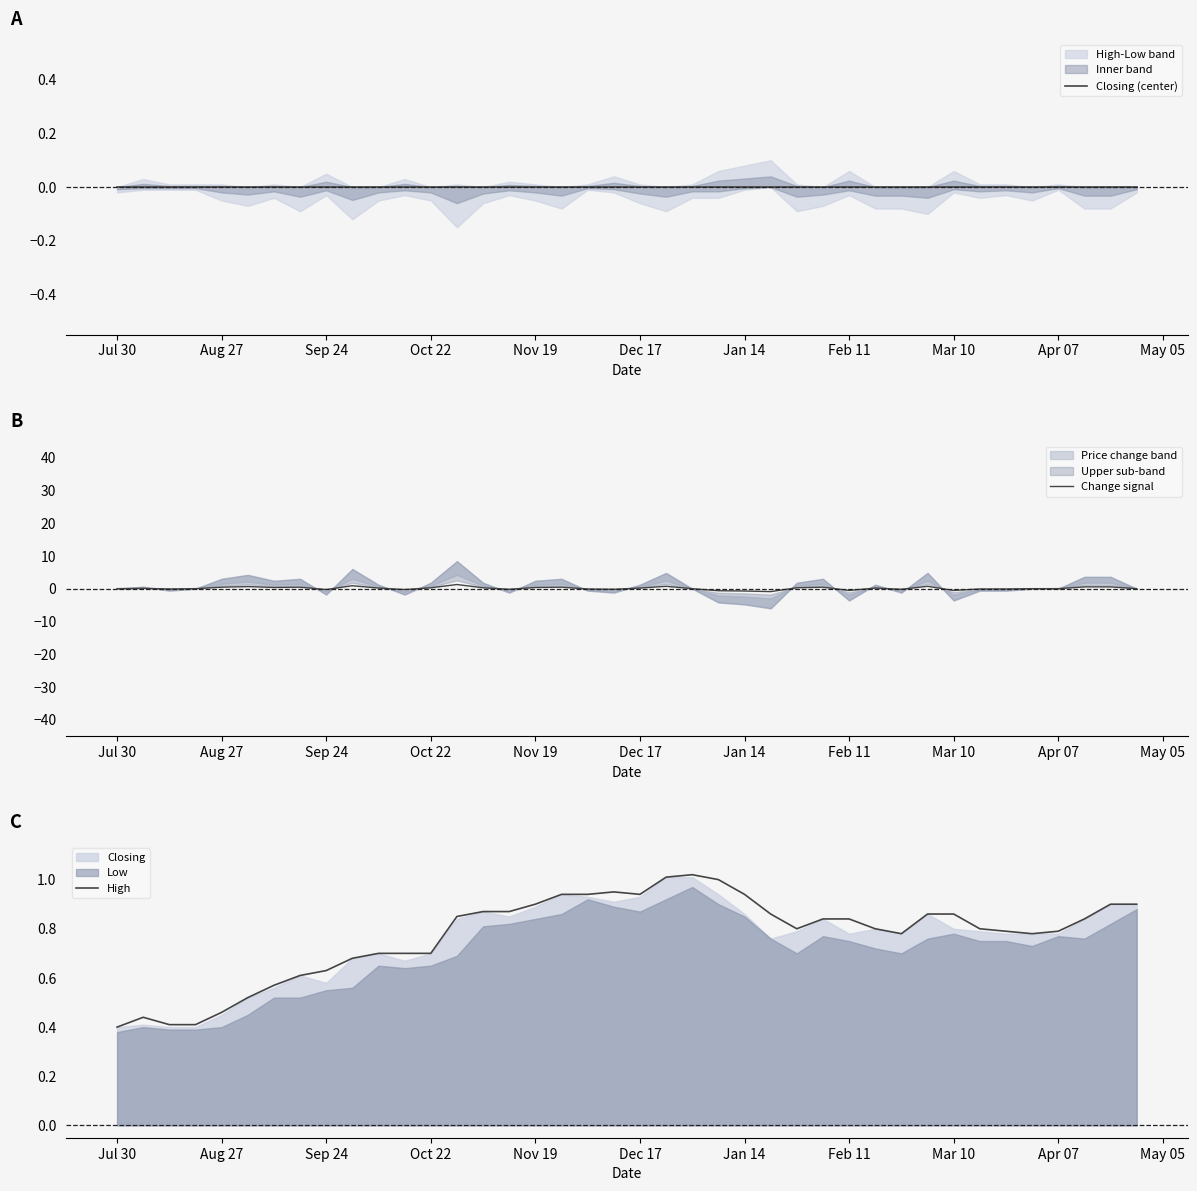

Is it true that High equals 1.5 at Mar 10?

False